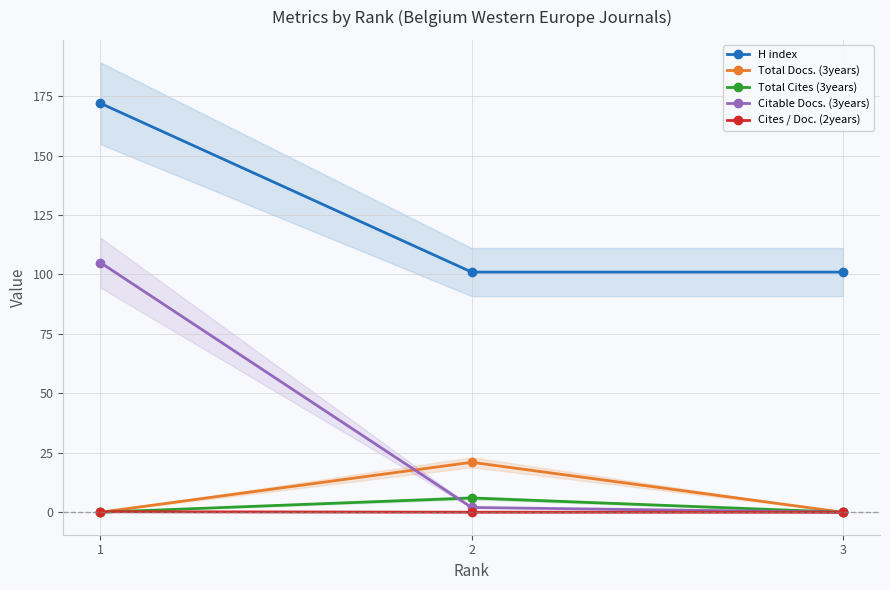

What is the highest value of the Citable Docs. (3years) series?

105.0